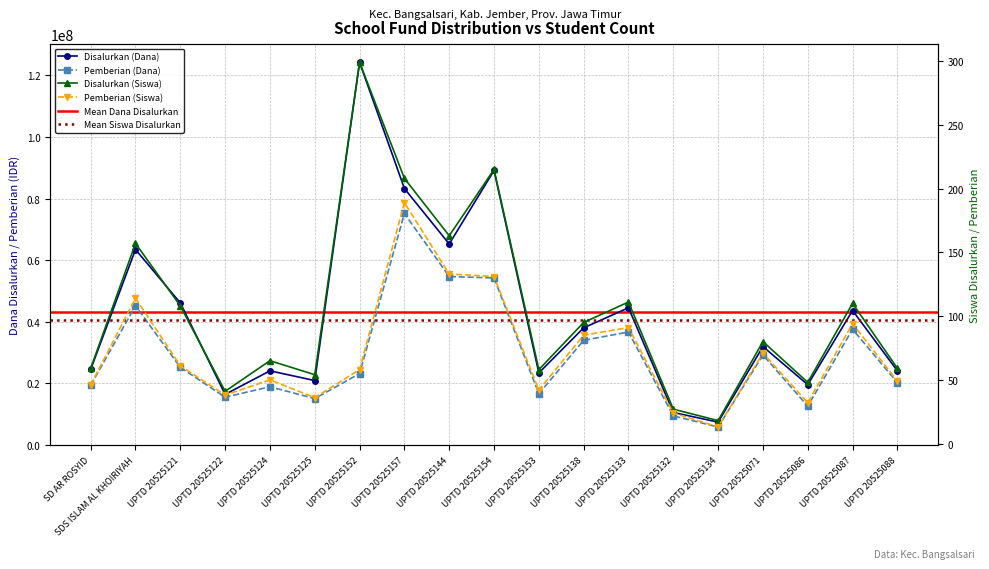

How many data points in Disalurkan (Dana) are less than 31950000?

9